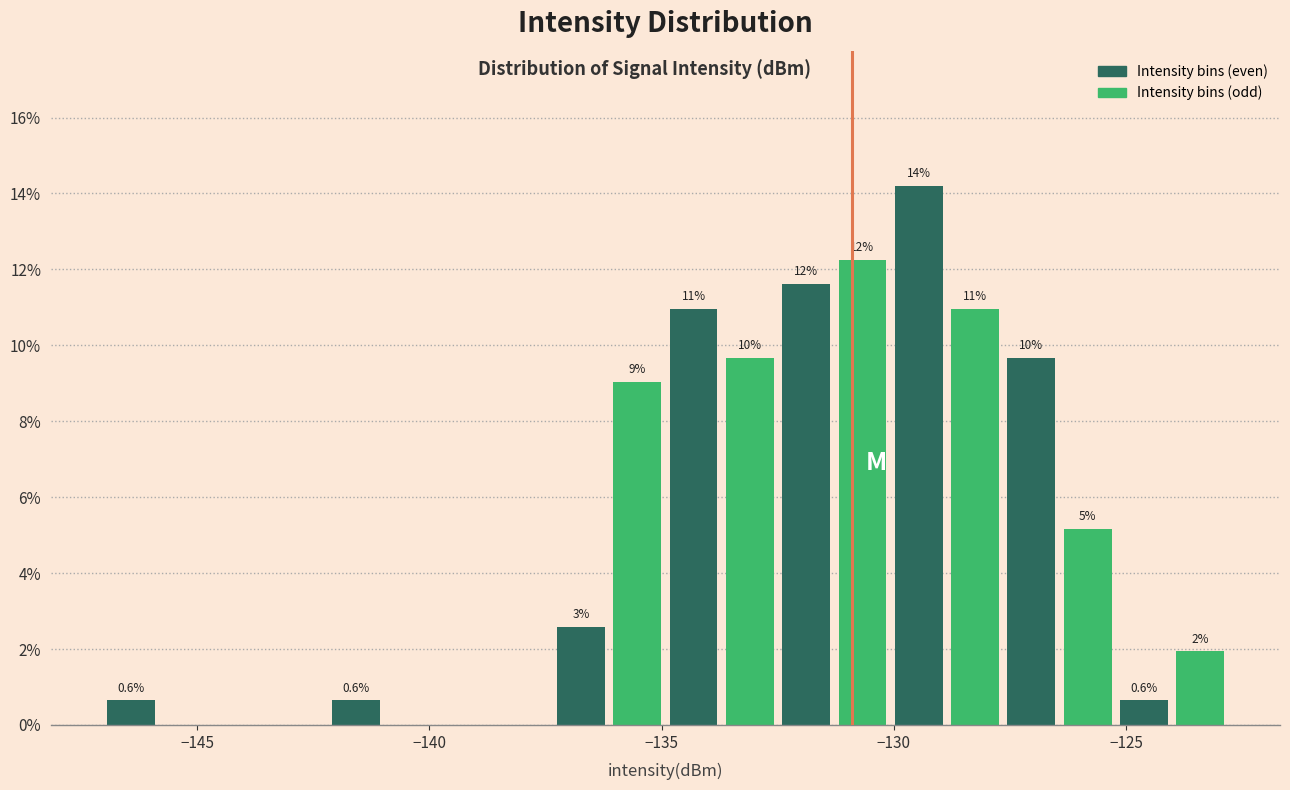

Read against the x-axis, roughly where is the centre of the tallest bar?

-129.5